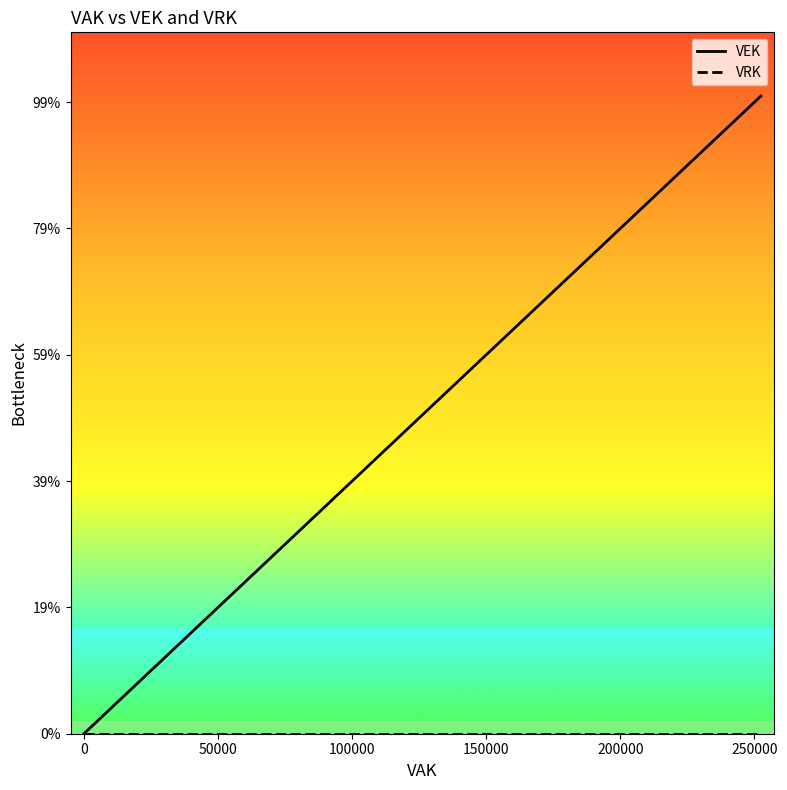

True or false: VRK and VEK intersect in this chart.

False